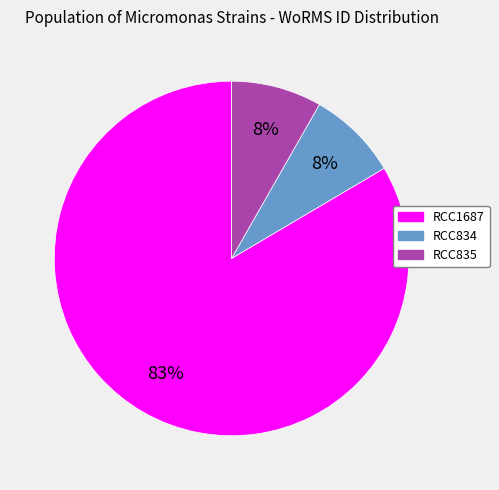

What percentage is the RCC835 slice, to the nearest percent?

8%